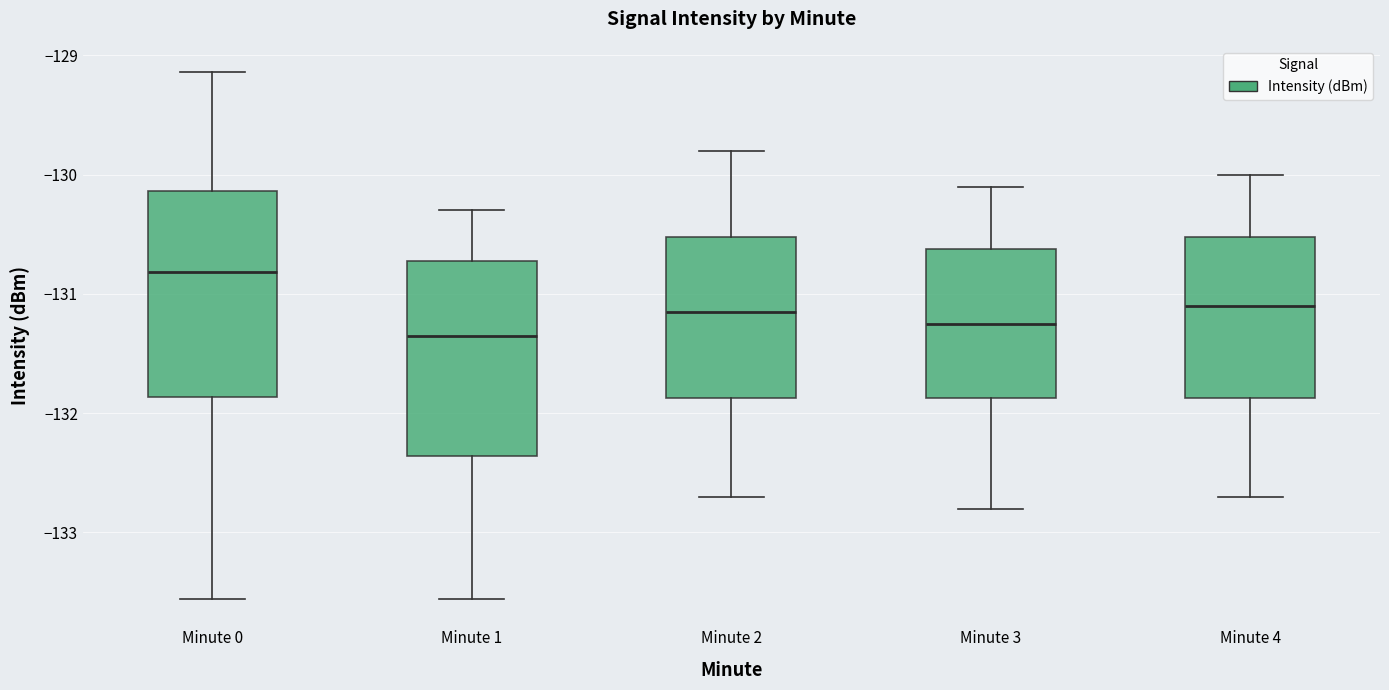

Which box's median line is the highest?

Minute 0